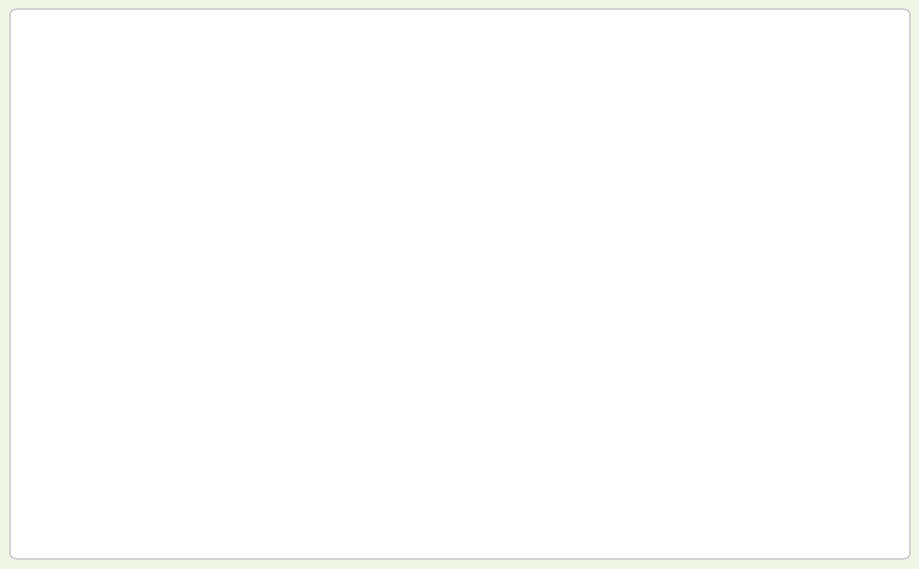

Read the value at 同心鼓击鼓颠球.

3